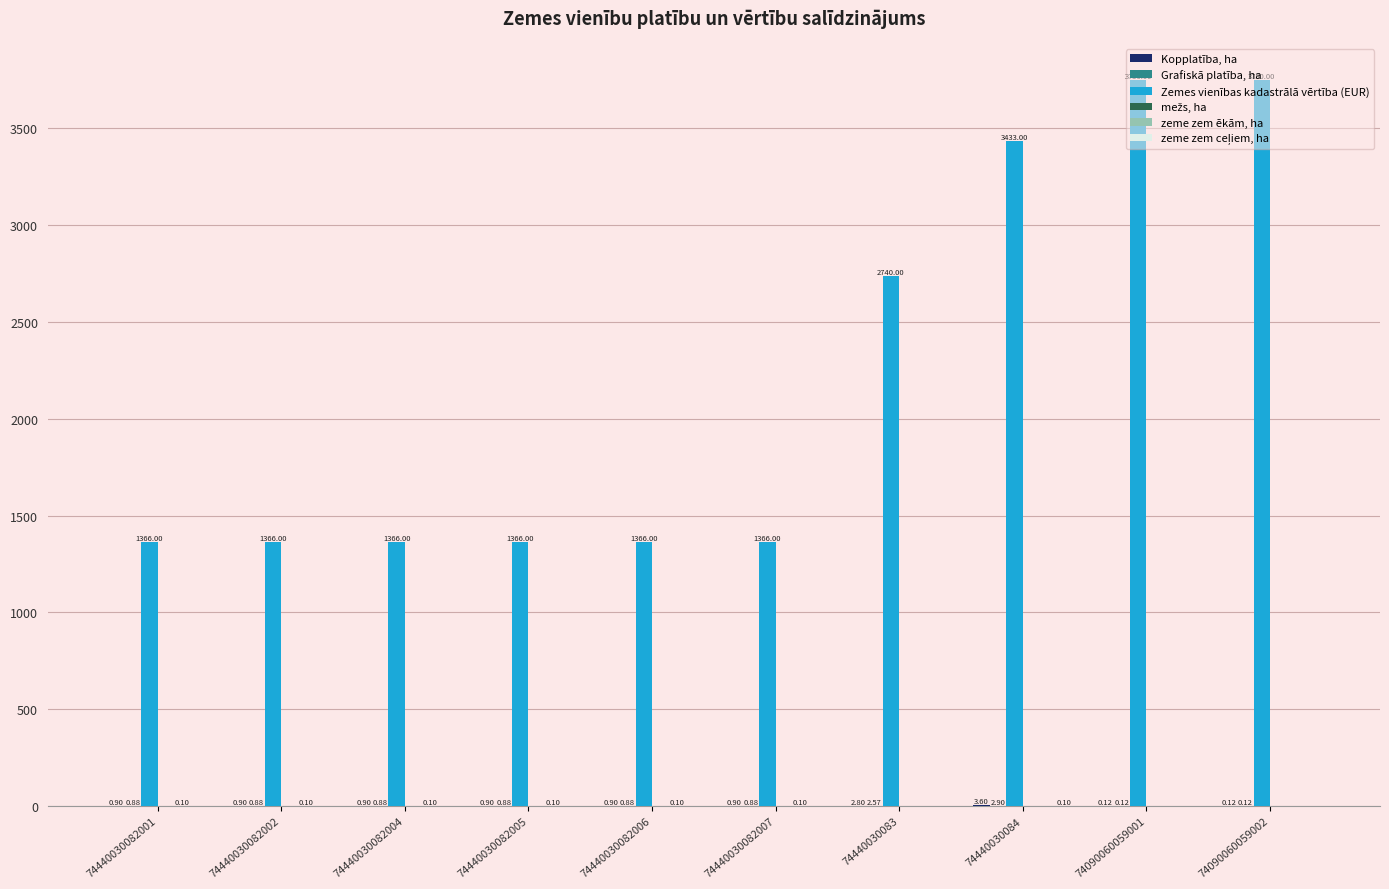

Which series has the largest total across all categories?

Zemes vienības kadastrālā vērtība (EUR)